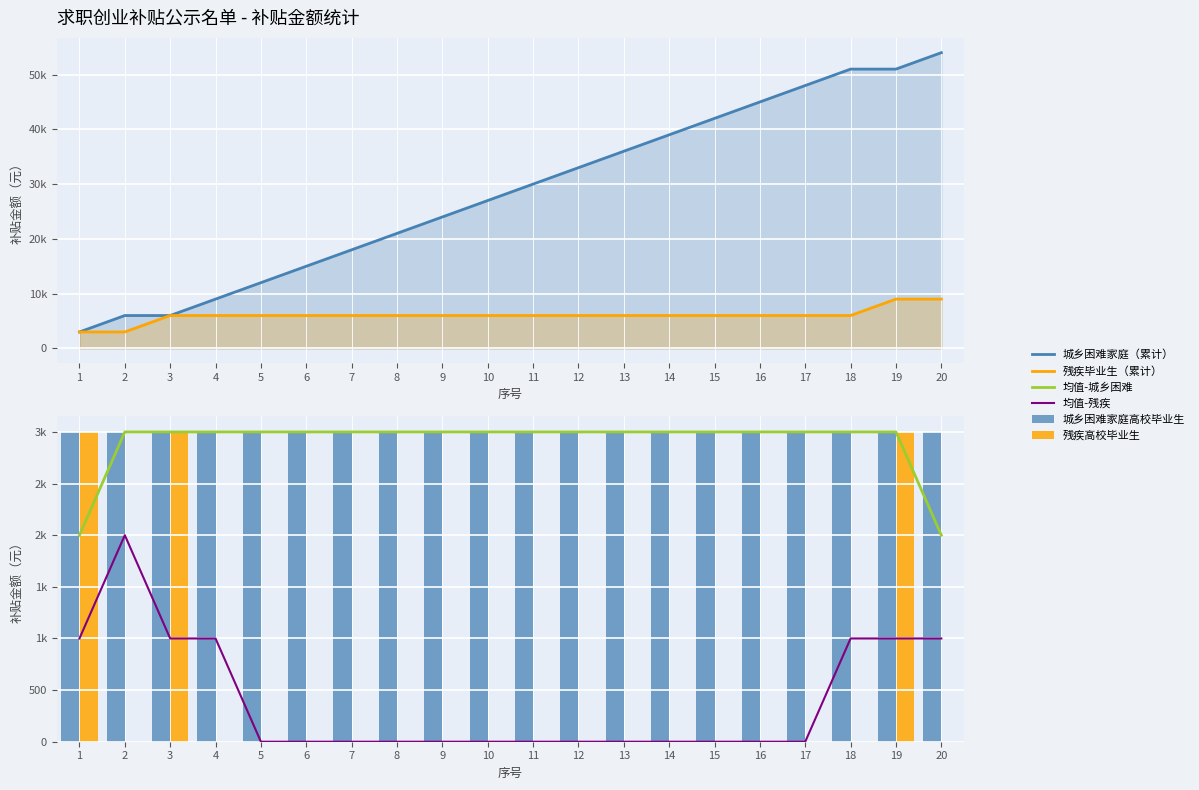

How many groups of bars are there?

20